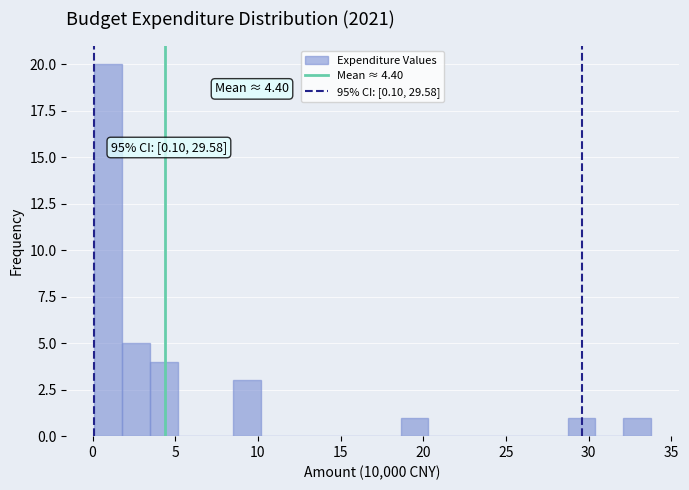

Read against the x-axis, roughly where is the centre of the tallest bar?

1.0